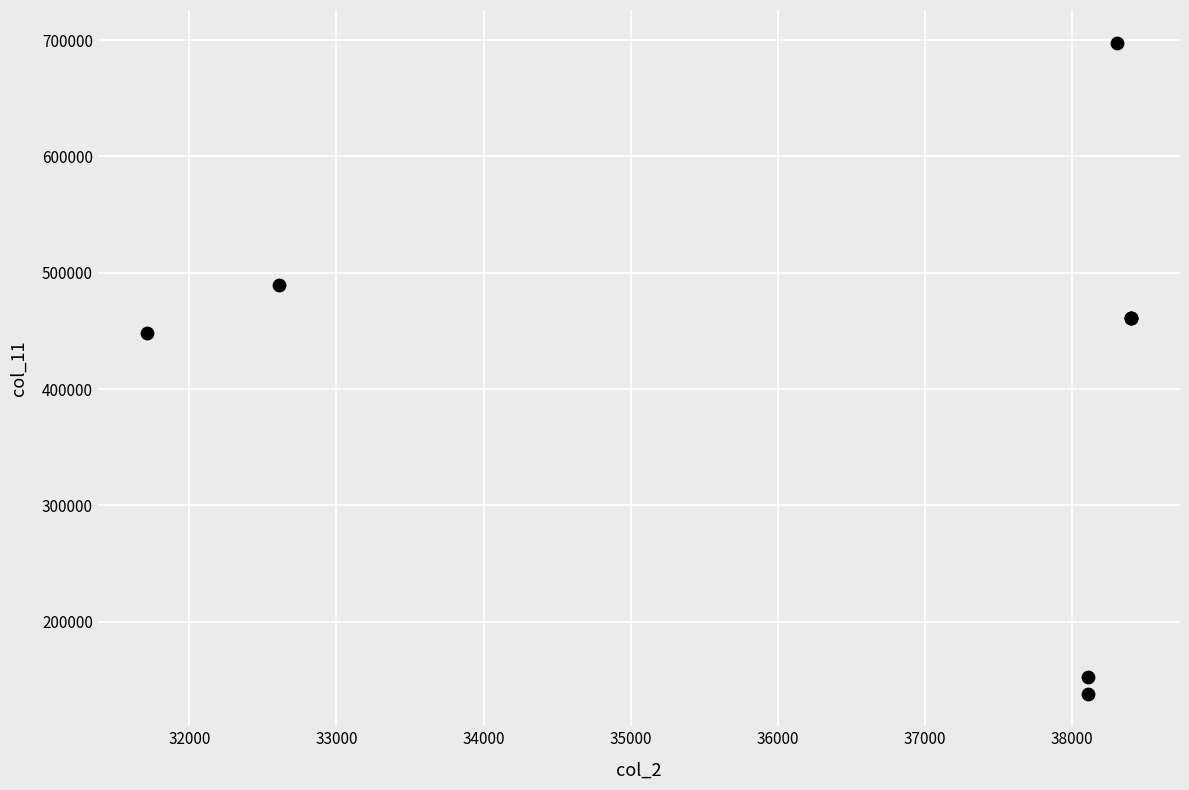

What Y value in the scatter plot is closest to 418002?

448020.2